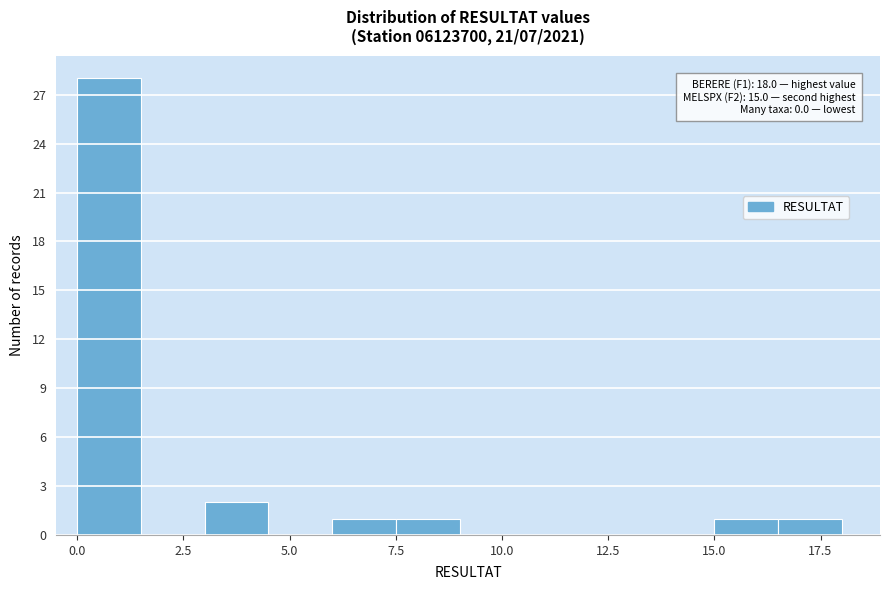

Read against the x-axis, roughly where is the centre of the tallest bar?

1.0